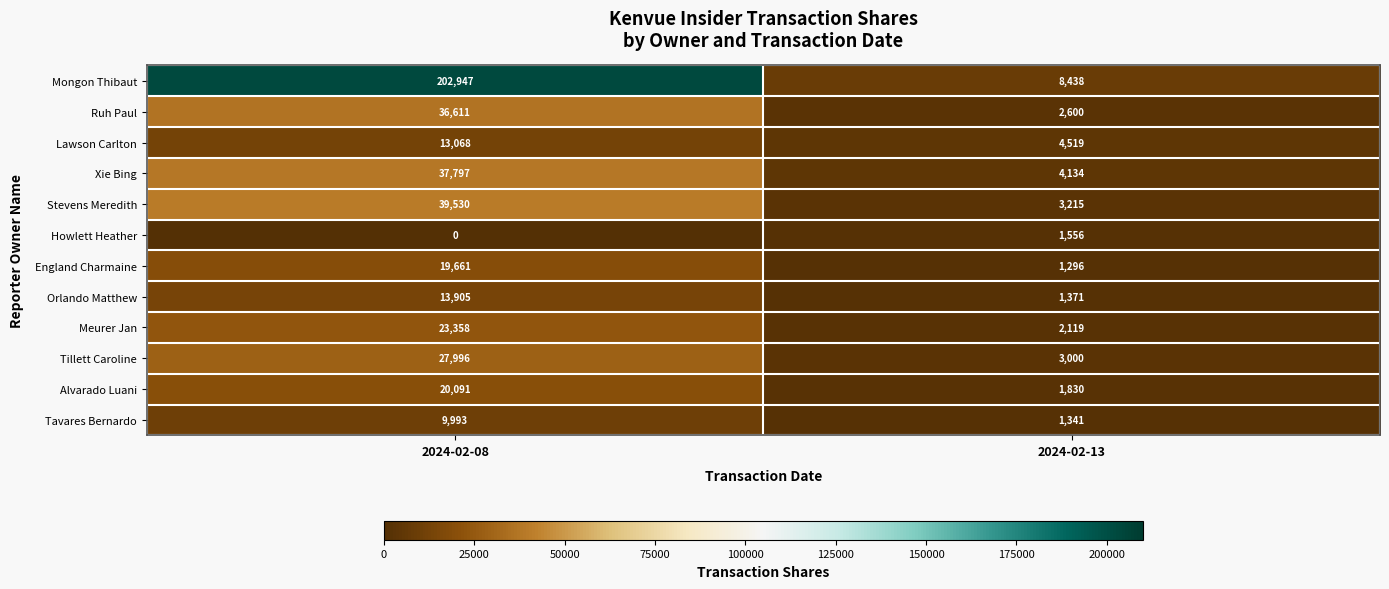

How many categories are shown in the chart?

2